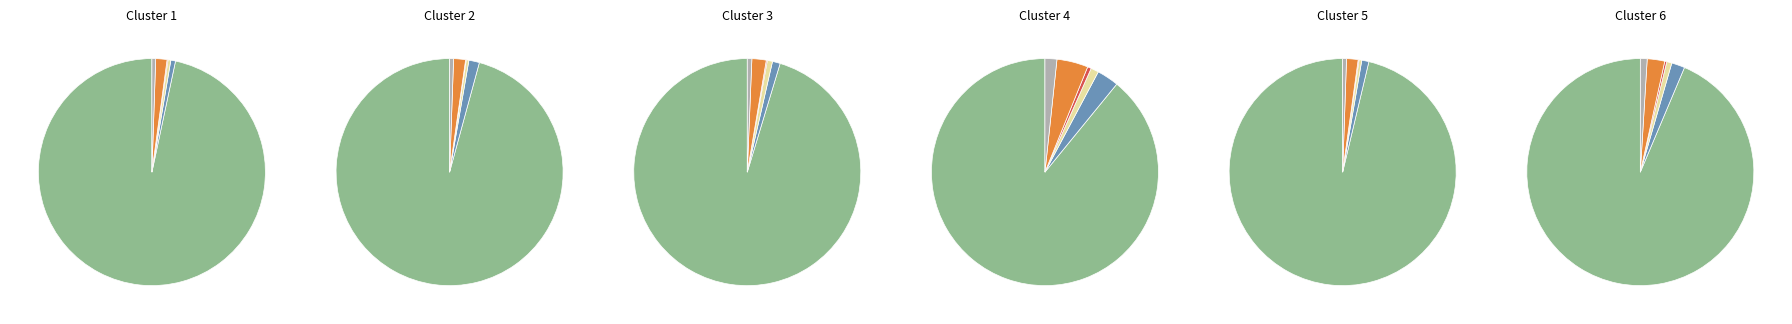

What percentage is NOT represented by 6?

94.8%